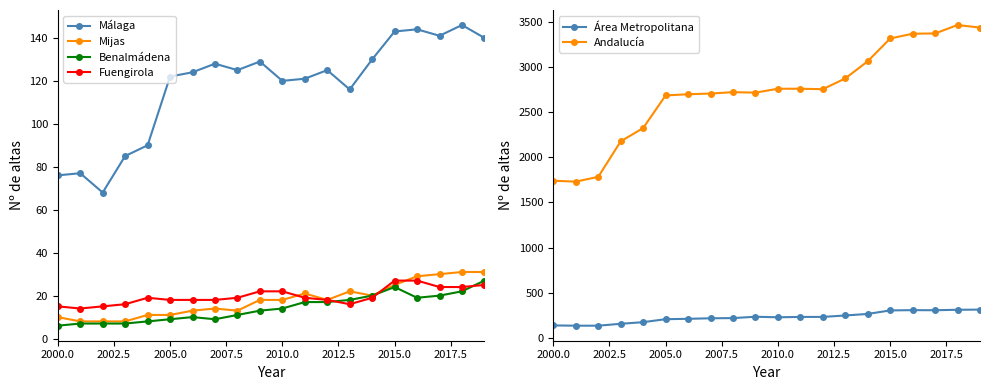

At how many categories does at least one series exceed 1489?

20